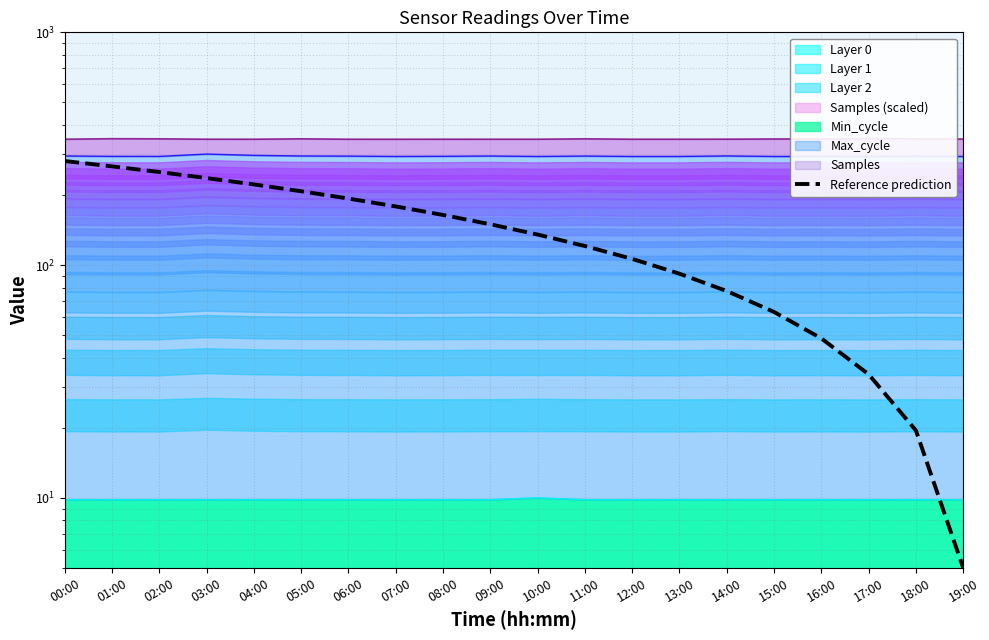

Between 09:00 and 00:00, which is larger?

00:00